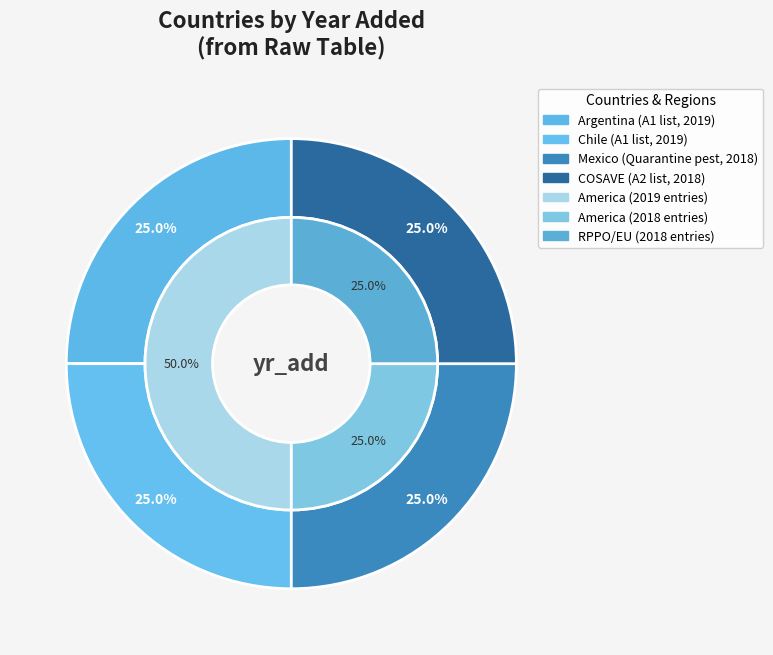

The Mexico slice represents 25% of the pie. True or false?

True